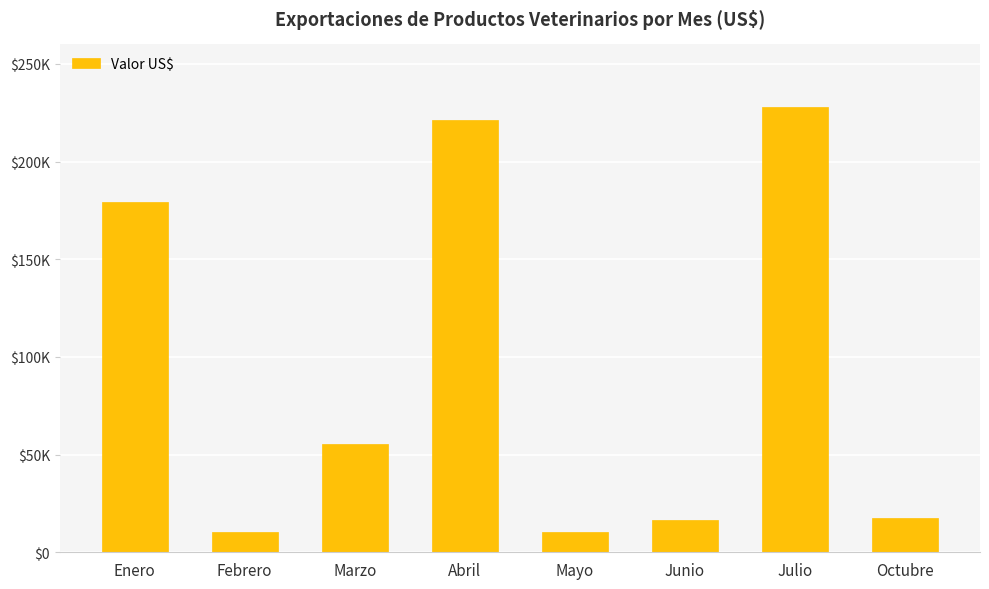

What is the greatest value displayed?

227859.0